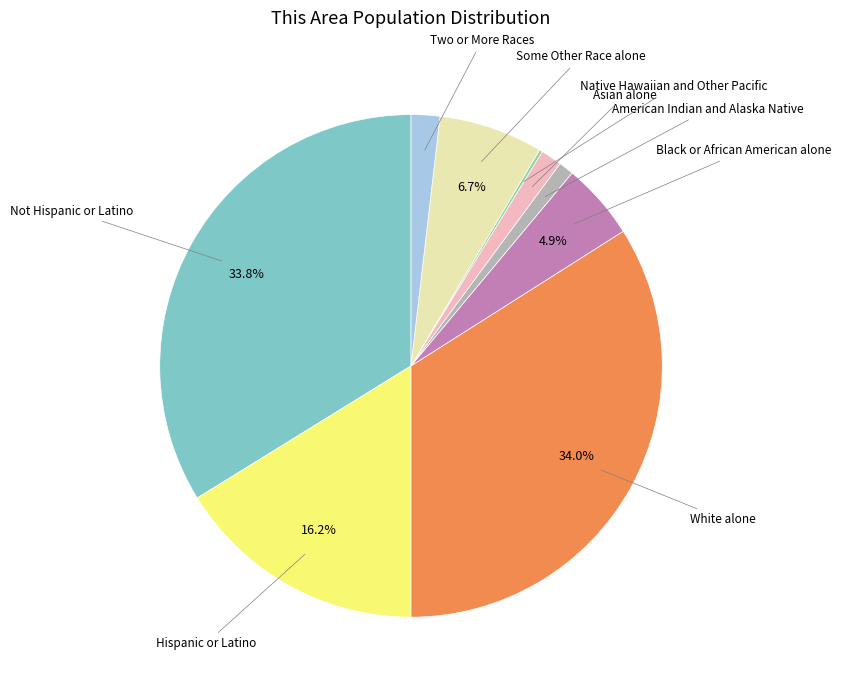

Does any single category account for the majority?

No